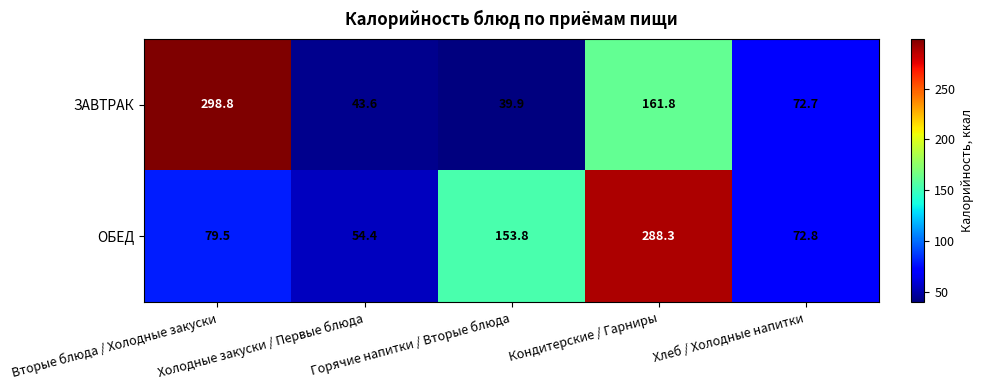

Rank the series at Горячие напитки / Вторые блюда from lowest to highest value.

ЗАВТРАК, ОБЕД